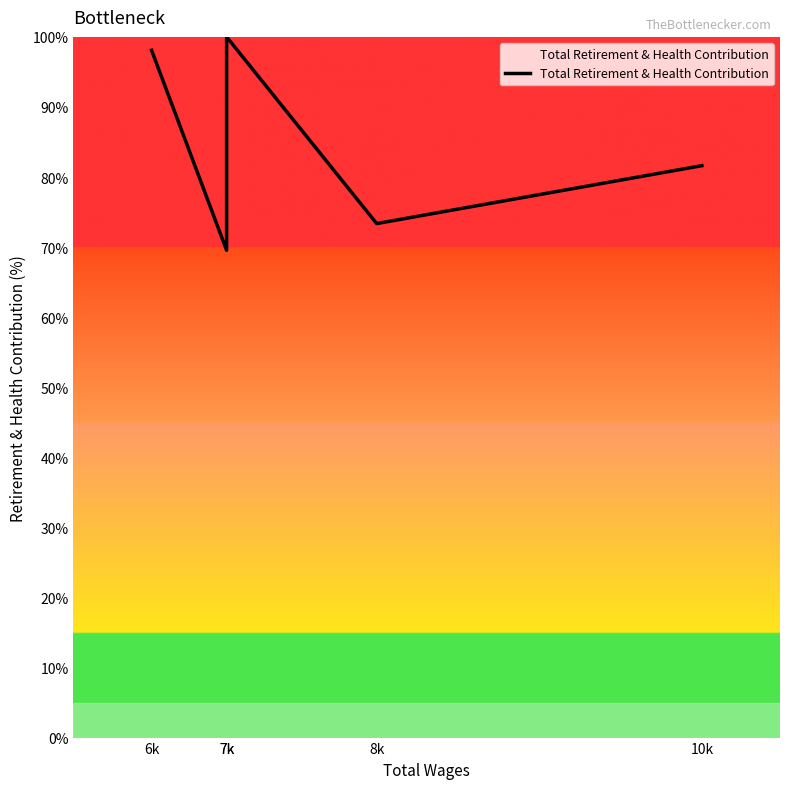

List the labels in order of value, smallest first.

7k, 8k, 10k, 6k, 7k